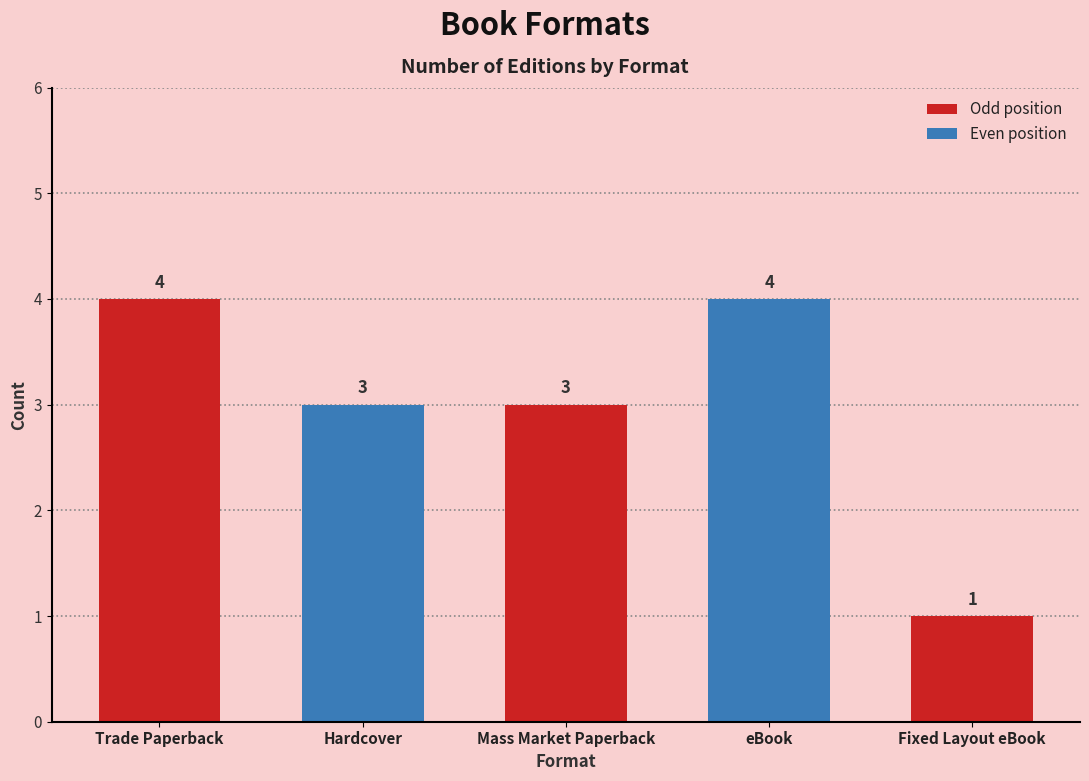

What is the change in value from Mass Market Paperback to eBook?

+1